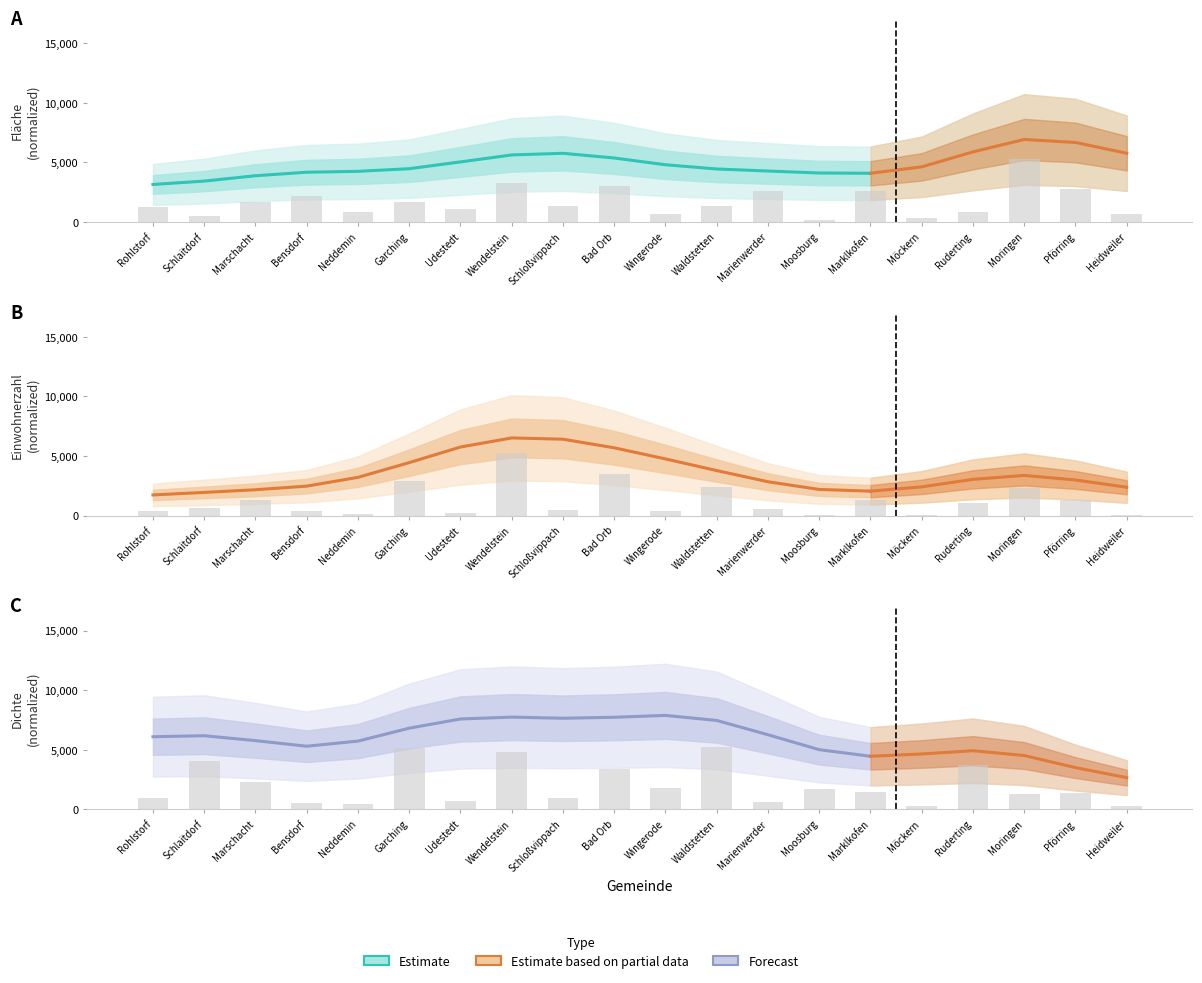

Is it true that Bevölkerungsdichte equals 911.6 at Bensdorf?

False